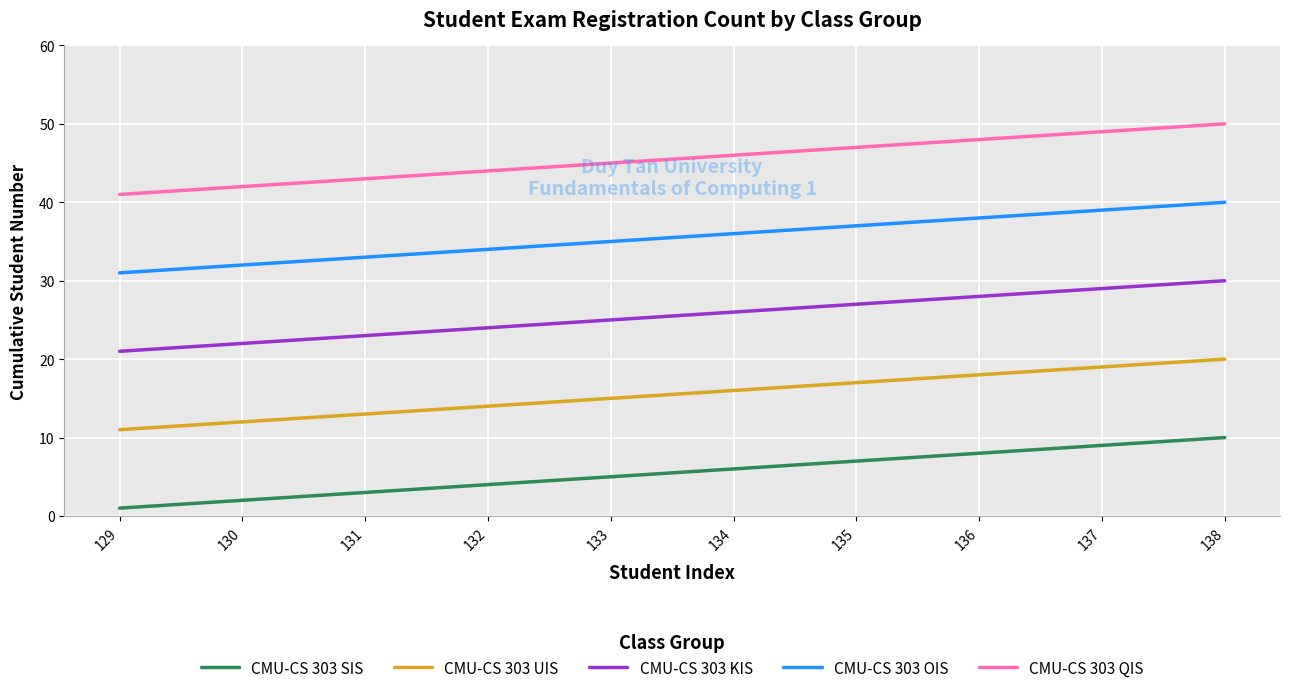

List the series in order of their overall mean, lowest first.

CMU-CS 303 SIS, CMU-CS 303 UIS, CMU-CS 303 KIS, CMU-CS 303 OIS, CMU-CS 303 QIS